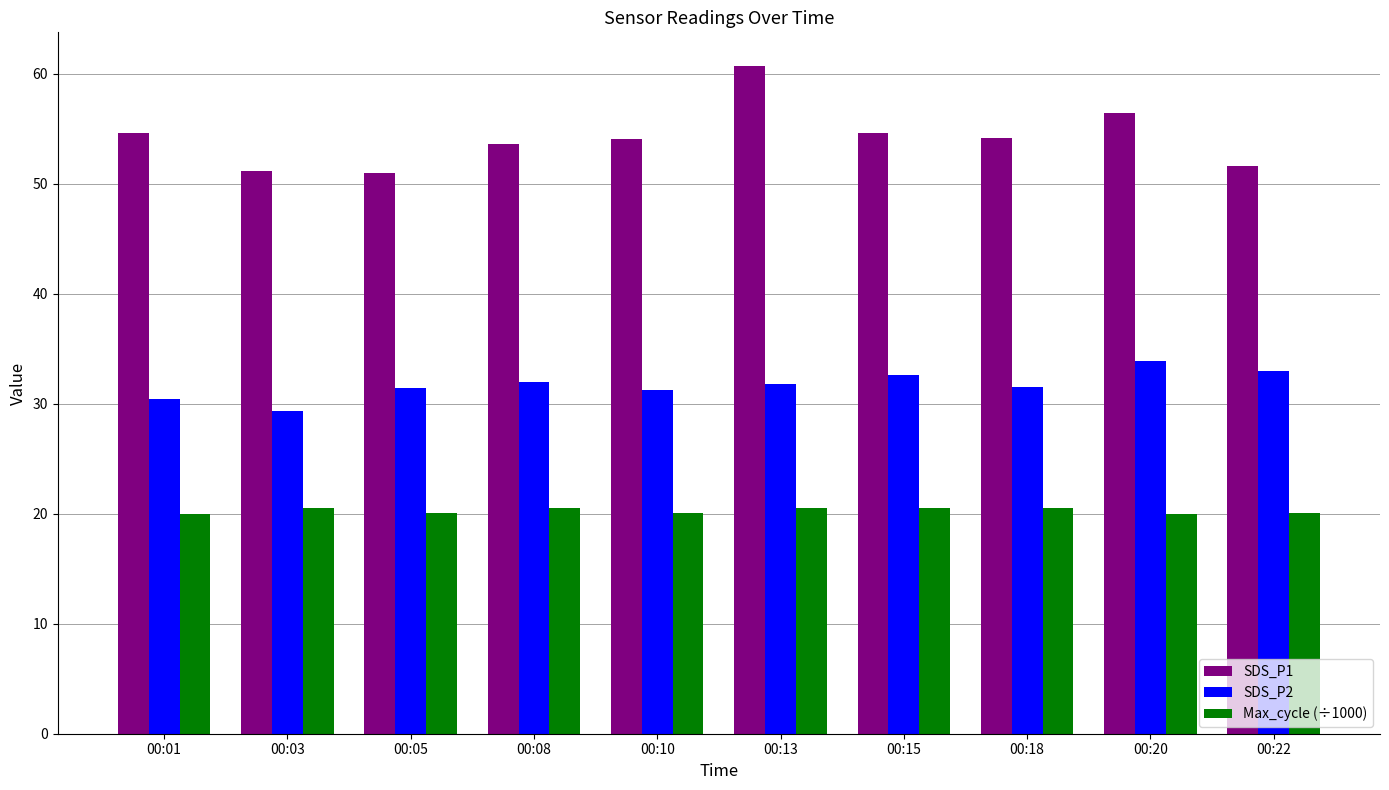

At which category does the chart reach its peak across all series?

00:13